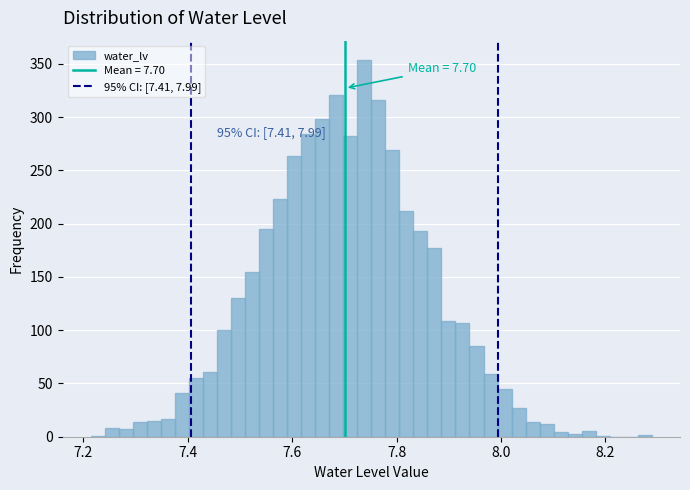

Around what value on the x-axis is the tallest bar? Give the approximate position of its centre, as read against the axis.

7.74